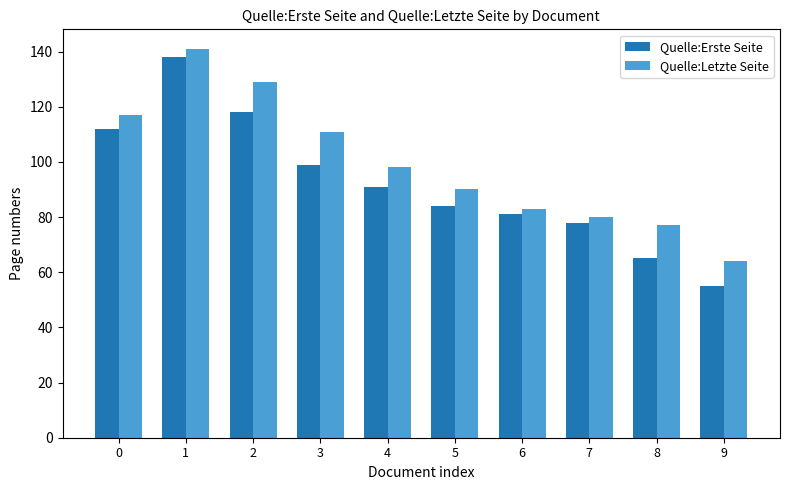

How many categories are shown in the chart?

10